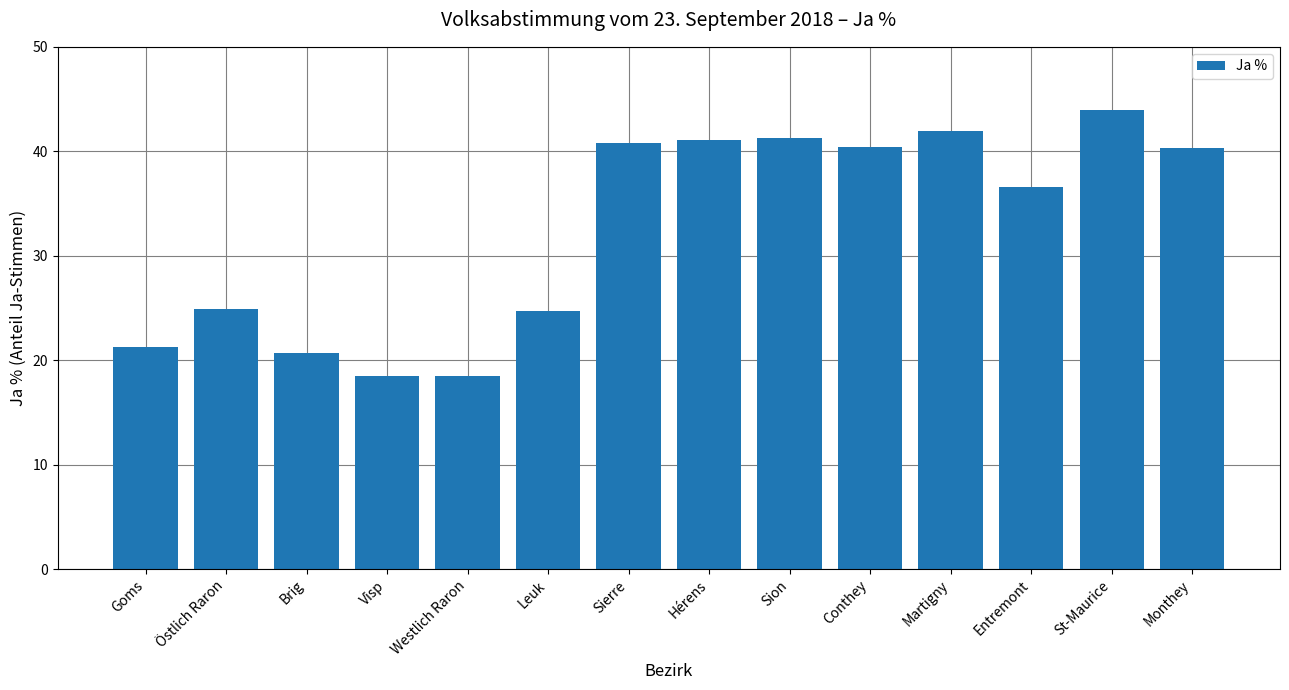

What value does the data have at Östlich Raron?

24.9